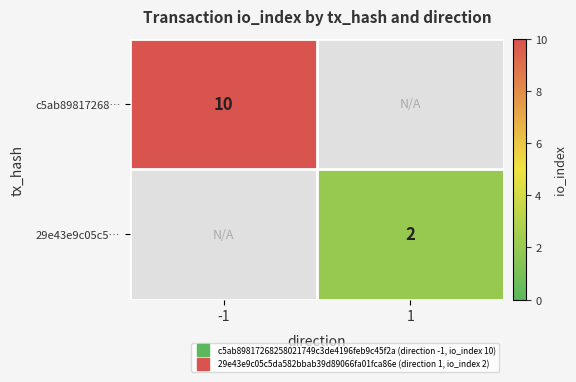

Rank the categories by c5ab89817268… value from highest to lowest.

-1, 1